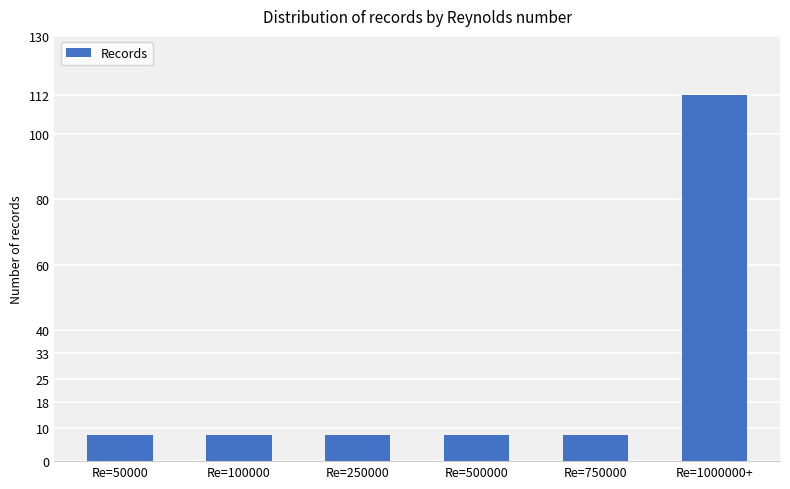

What is the maximum value shown in the chart?

112